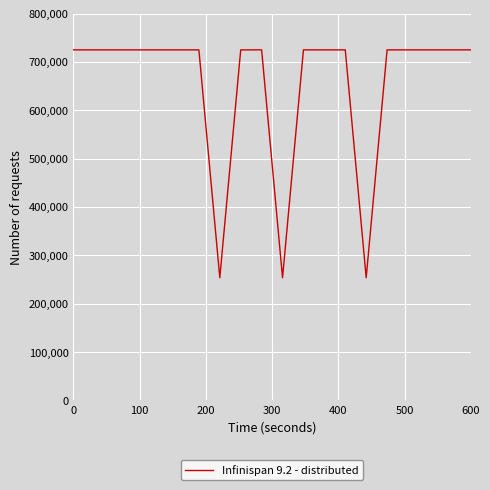

What is the maximum value shown in the chart?

724984.0